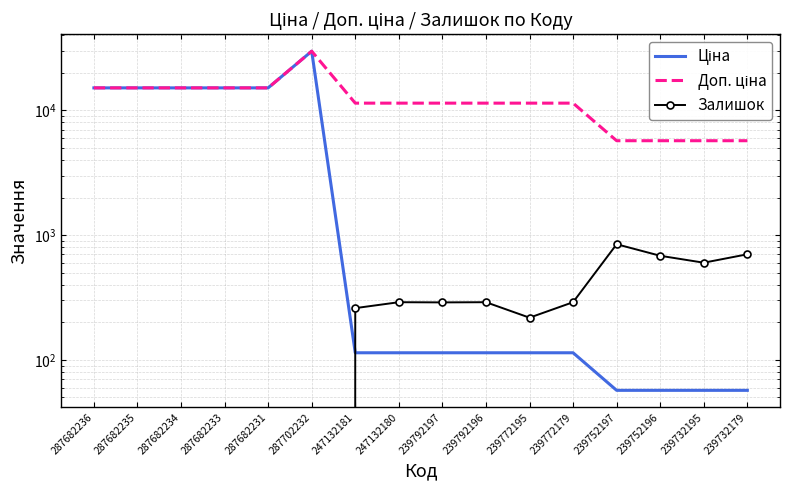

Which series has the largest total across all categories?

Доп. ціна